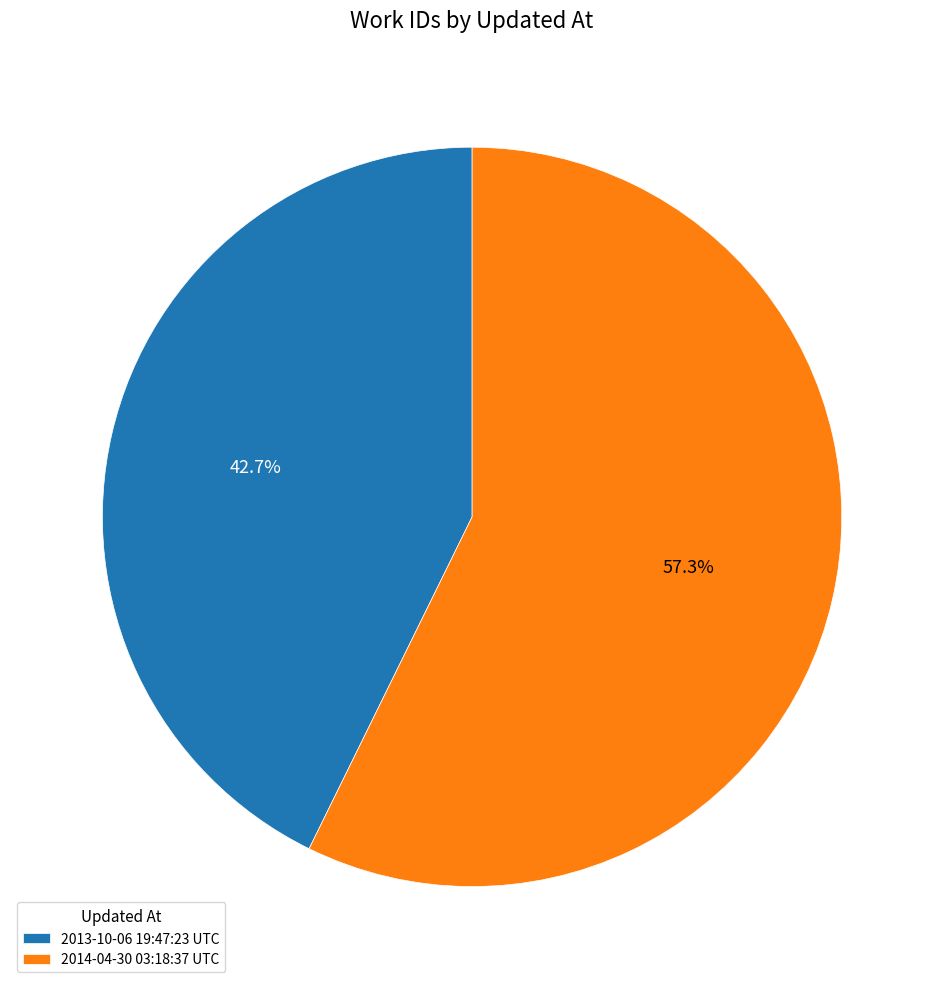

Which slice is the largest?

2014-04-30 03:18:37 UTC